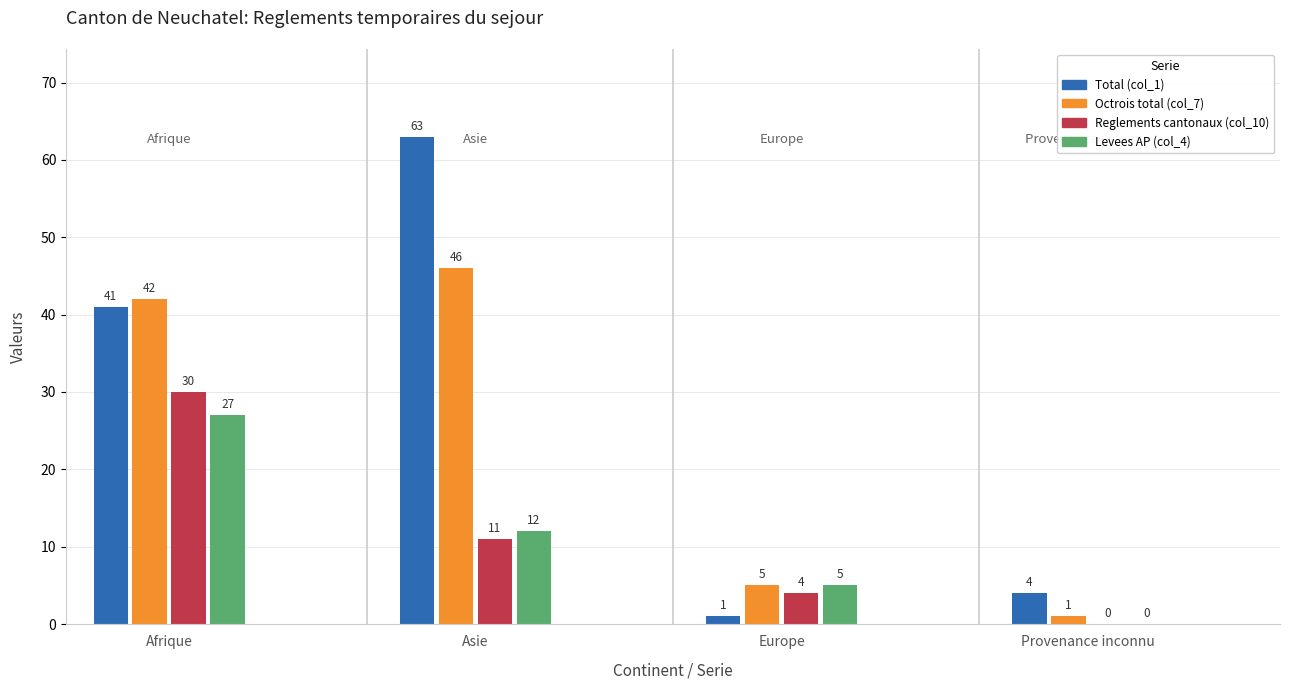

Which series has the largest total across all categories?

Total (col_1)